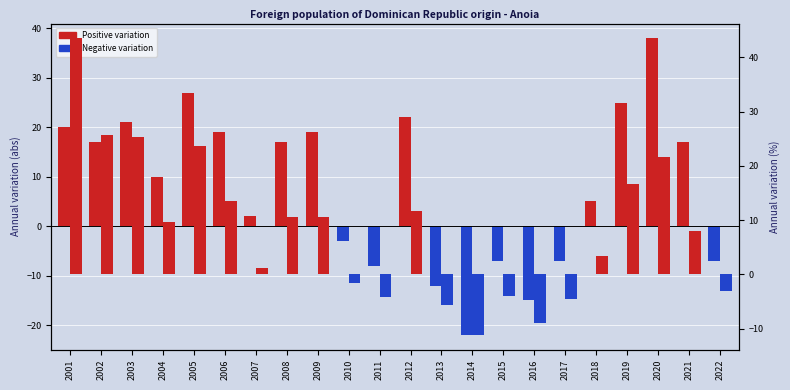

Reading left to right, transcribe all the data shown in this chart.

Annual variation (abs): 20.0	17.0	21.0	10.0	27.0	19.0	2.0	17.0	19.0	-3.0	-8.0	22.0	-12.0	-22.0	-7.0	-15.0	-7.0	5.0	25.0	38.0	17.0	-7.0
Annual variation (%): 43.5	25.8	25.3	9.6	23.7	13.5	1.2	10.5	10.6	-1.5	-4.1	11.8	-5.7	-11.2	-4.0	-8.9	-4.6	3.4	16.6	21.6	7.9	-3.0